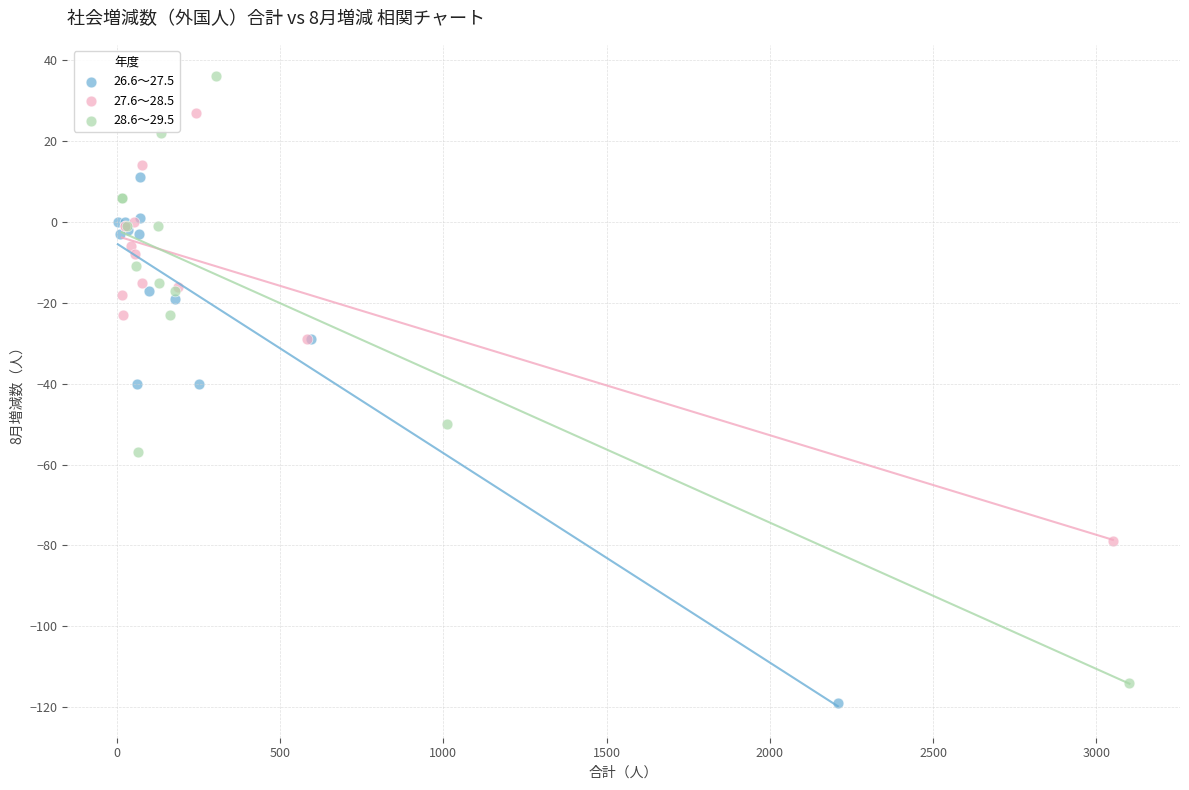

Which series has the widest spread of Y values?

28.6～29.5